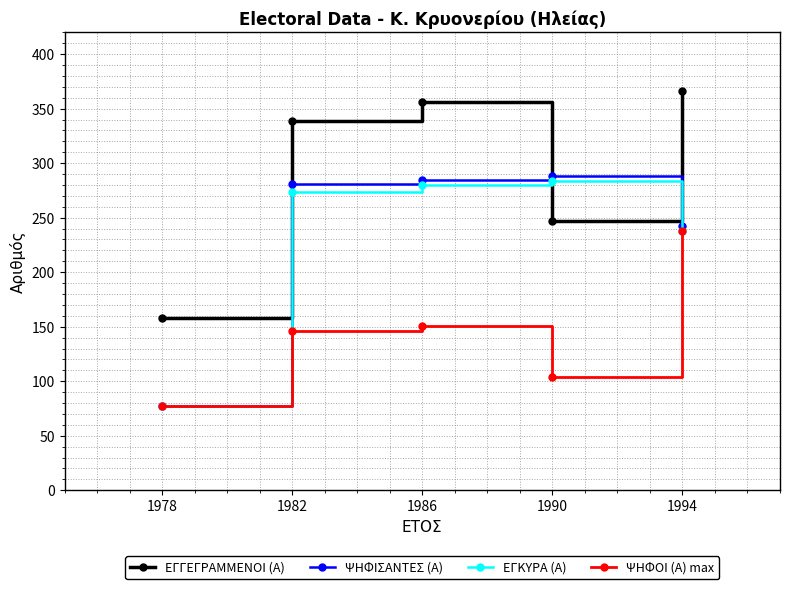

What is the value of the ΨΗΦΙΣΑΝΤΕΣ (Α) point at the 4th from the left?

288